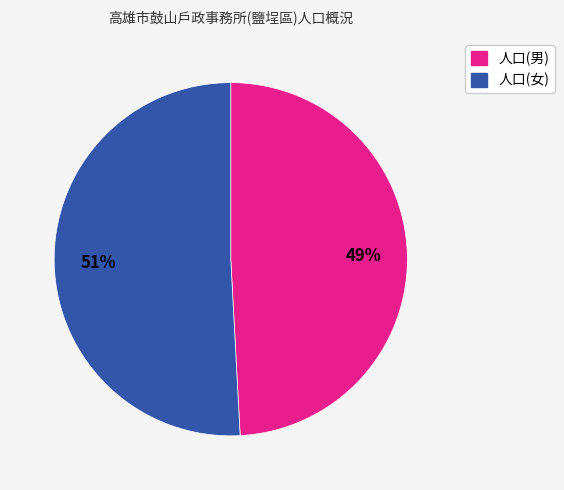

Do 人口(女) and 人口(男) together represent more than half of the pie?

Yes